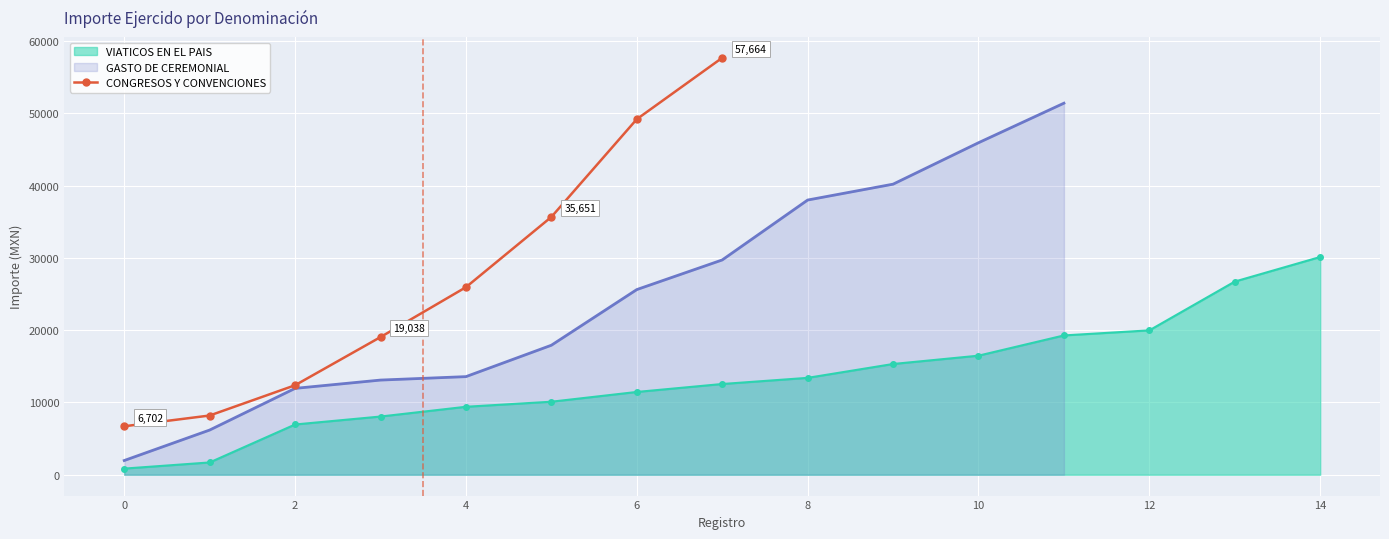

True or false: CONGRESOS Y CONVENCIONES has more than 0 interior local peaks.

False